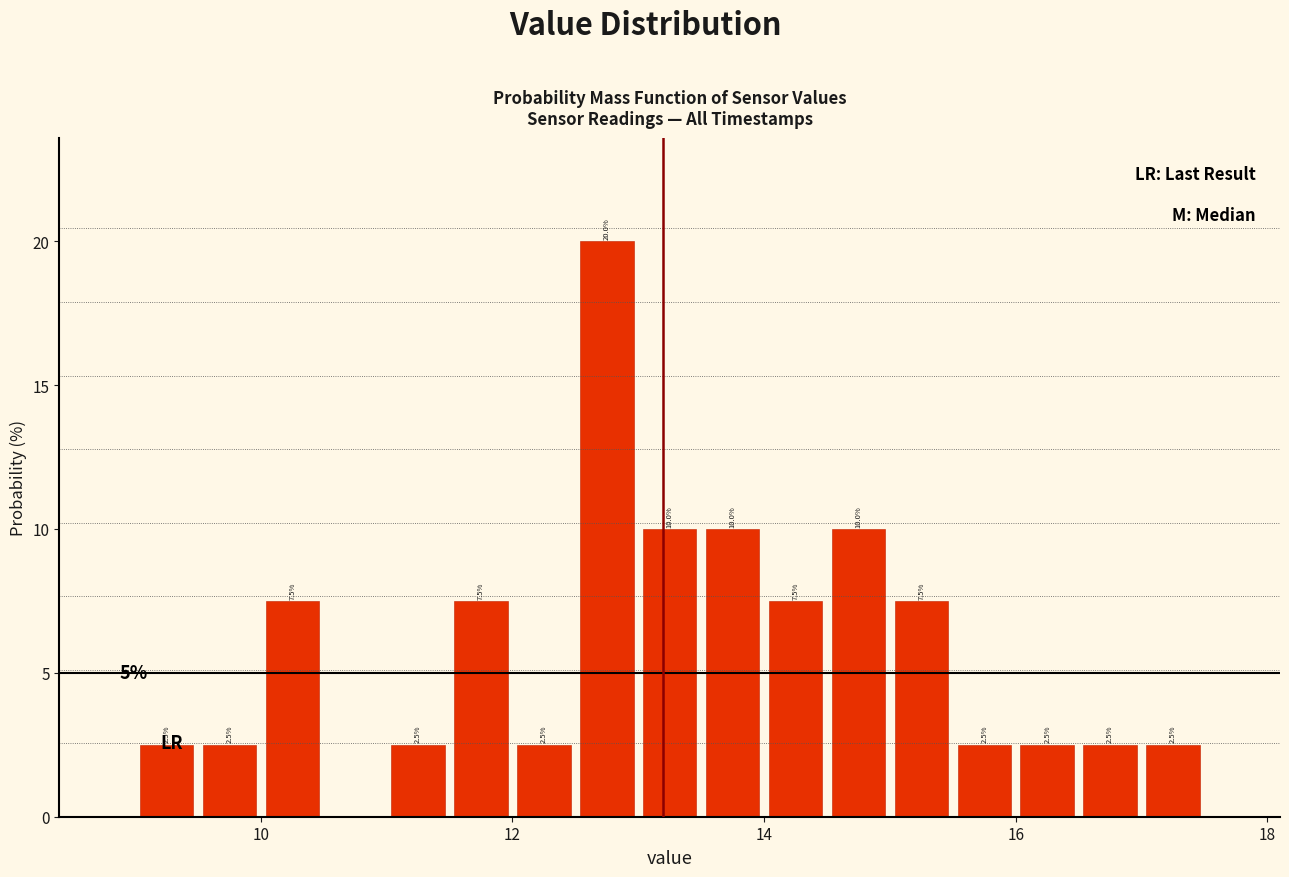

Around what value on the x-axis is the tallest bar? Give the approximate position of its centre, as read against the axis.

12.8